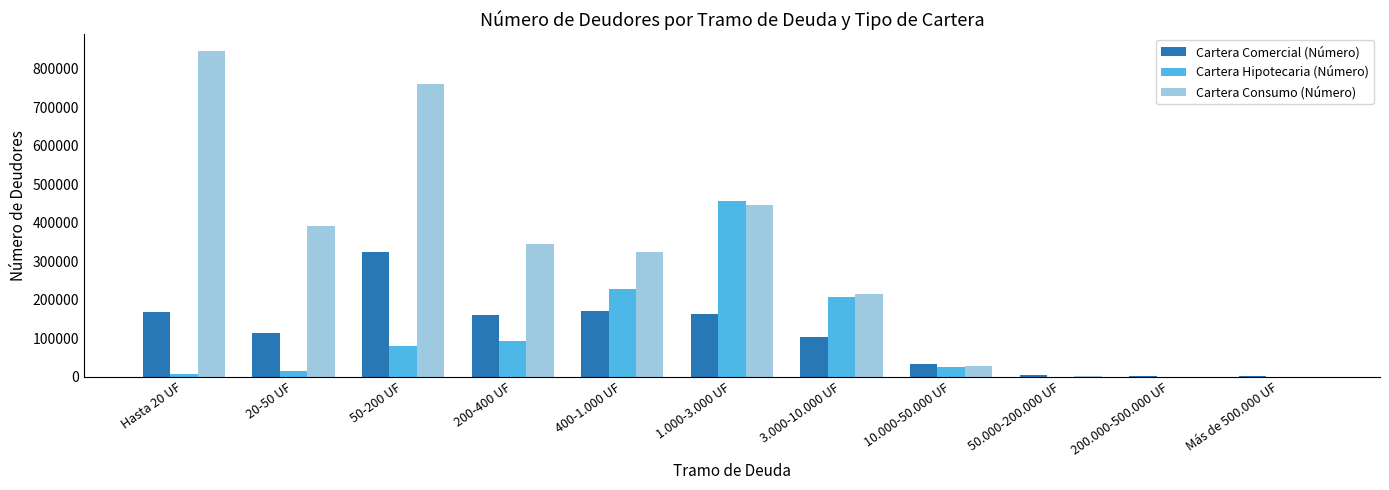

Is it true that Cartera Hipotecaria (Número) equals 620647 at 1.000-3.000 UF?

False